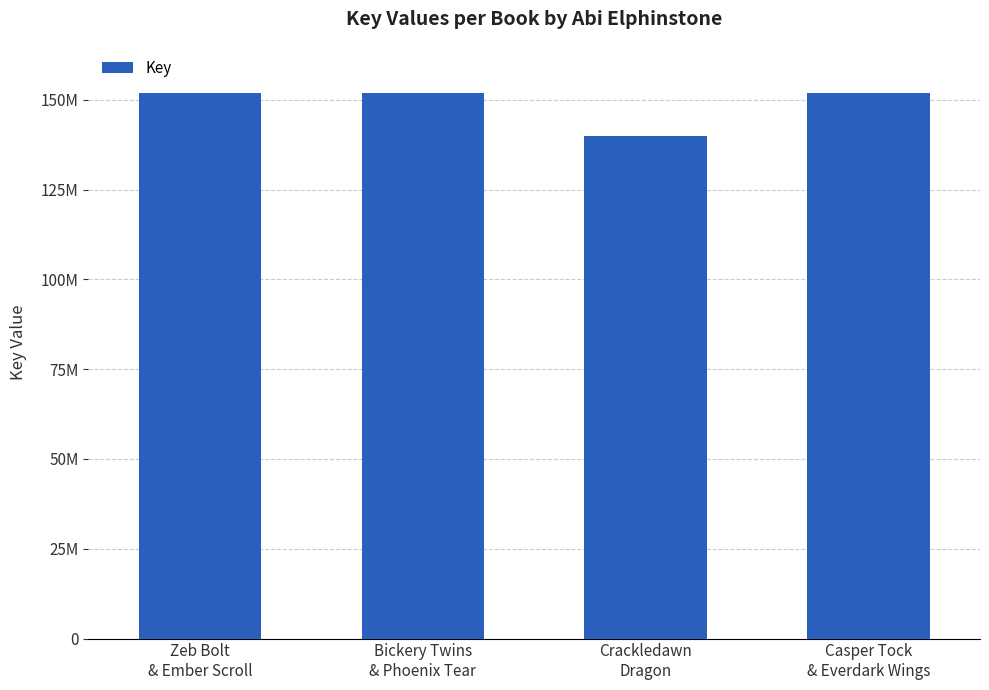

Are the bars horizontal?

No